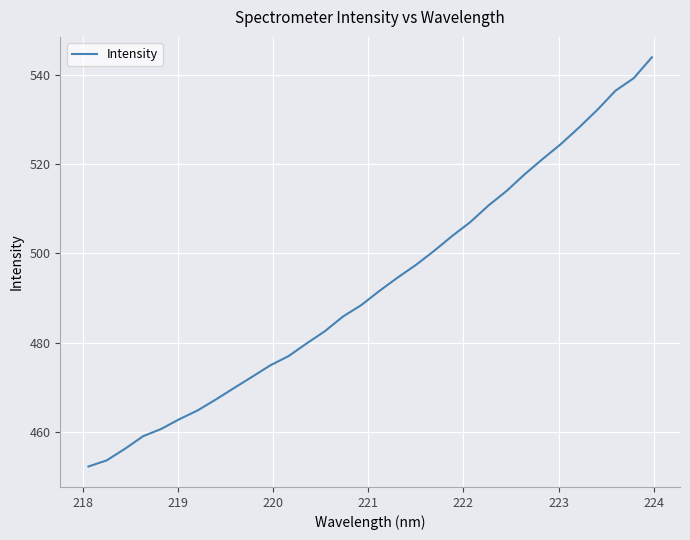

Is this an area chart (filled region under the line)?

No